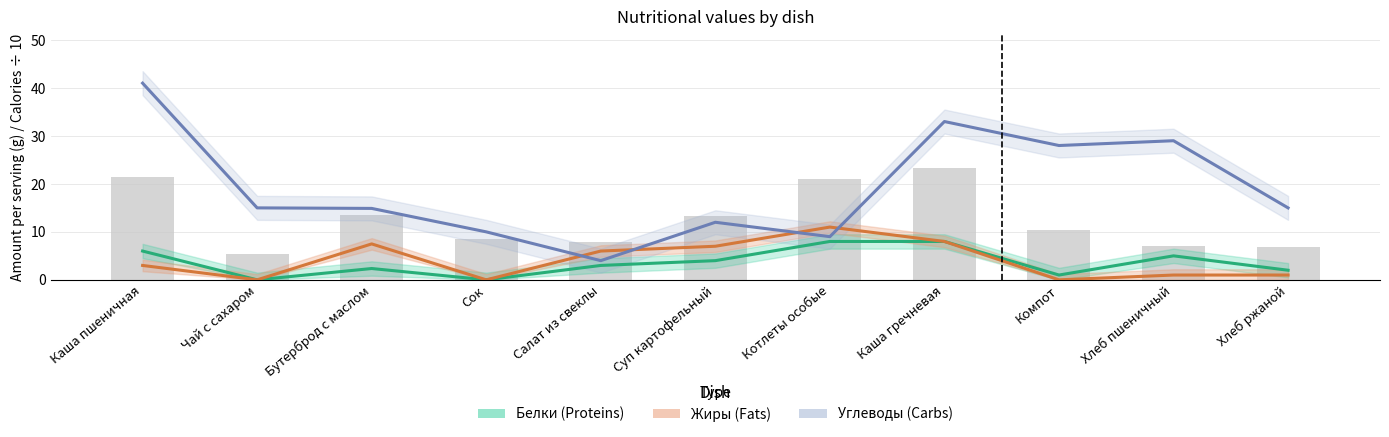

How many series are shown in this chart?

3